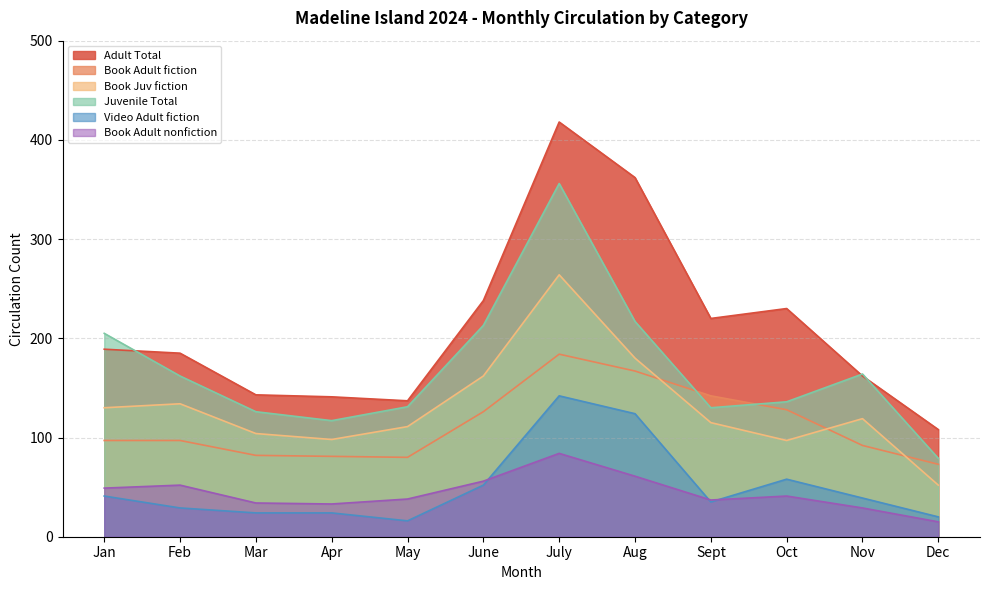

Which series changed the most between Apr and June?

Adult Total